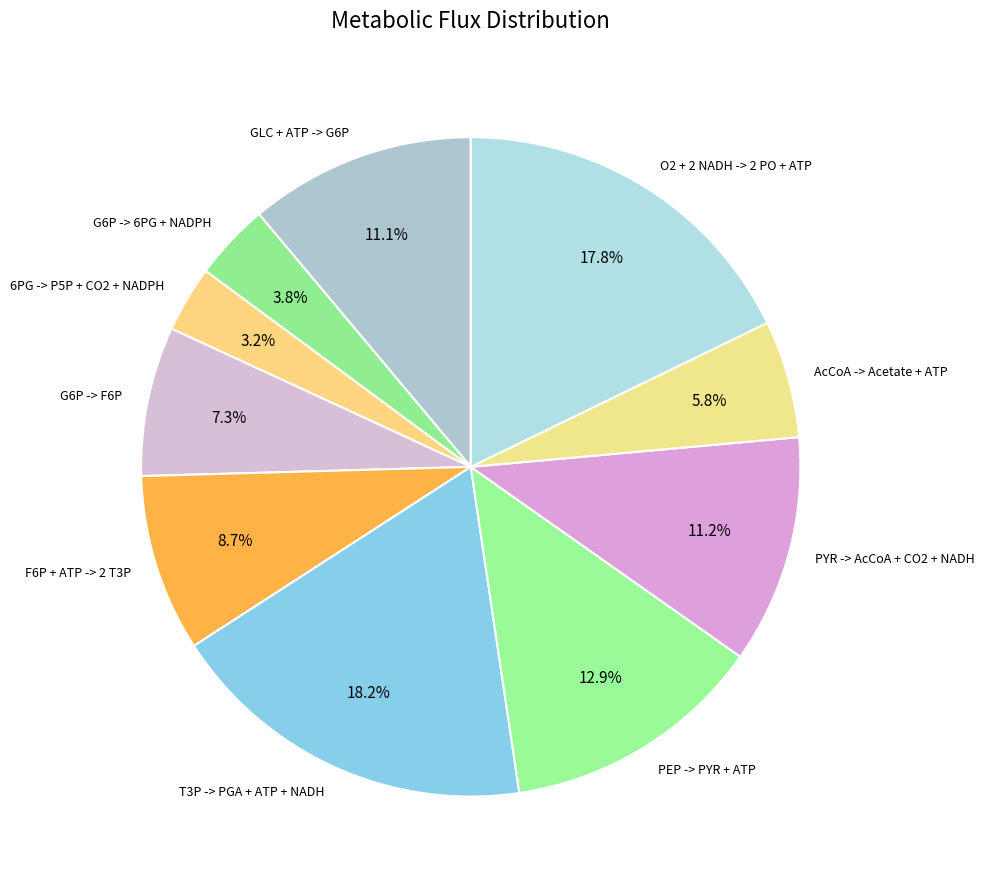

To the nearest percent, what is the combined percentage of PEP -> PYR + ATP and G6P -> F6P?

20%